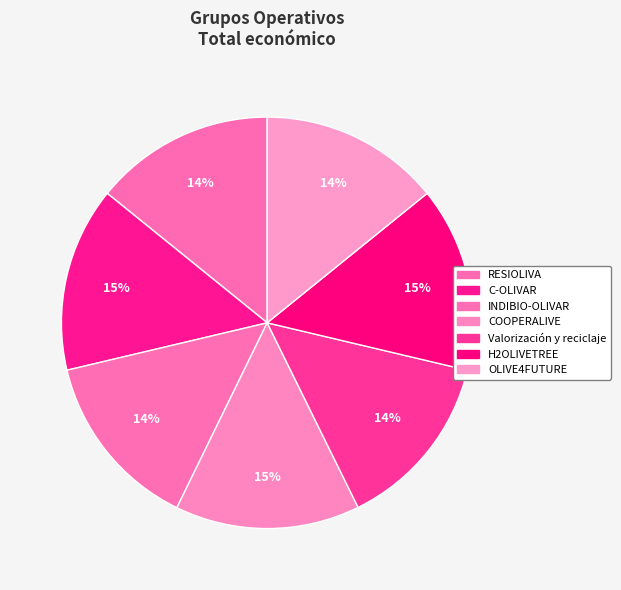

To the nearest percent, what is the difference between the C-OLIVAR and Valorización y reciclaje slice percentages?

1%